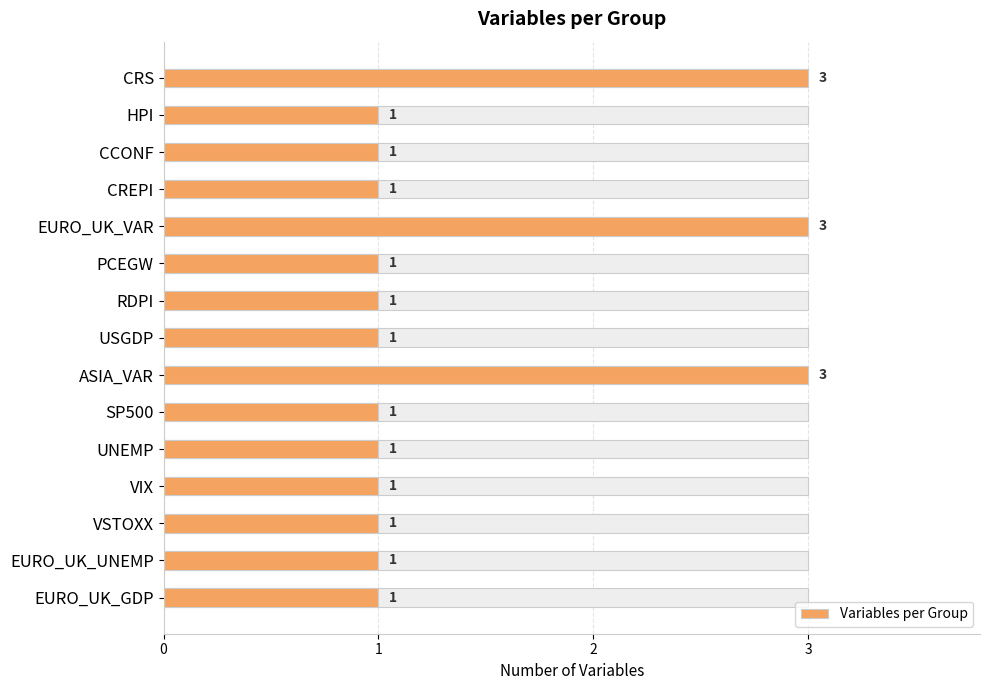

Rank the categories by value from highest to lowest.

CRS, EURO_UK_VAR, ASIA_VAR, HPI, CCONF, CREPI, PCEGW, RDPI, USGDP, SP500, UNEMP, VIX, VSTOXX, EURO_UK_UNEMP, EURO_UK_GDP